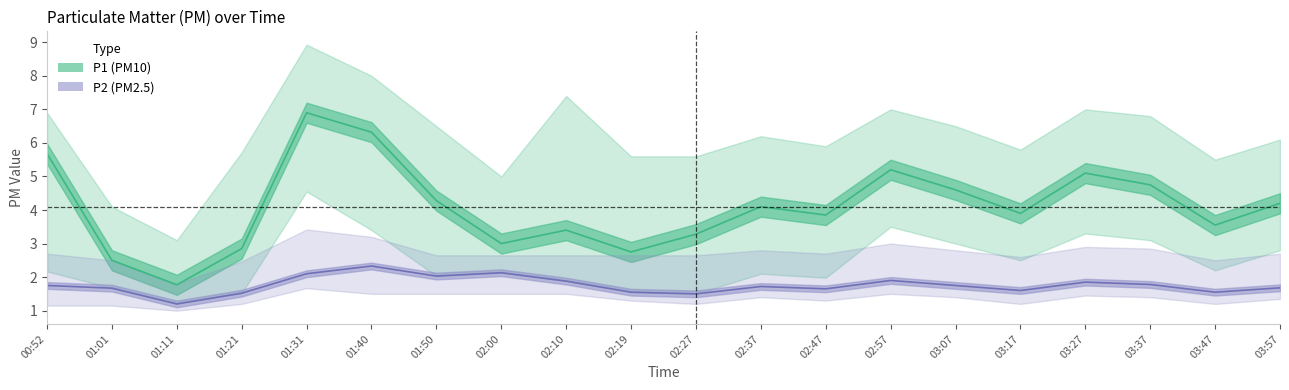

The P2_upper series shows 3.9 at 03:07. True or false?

False